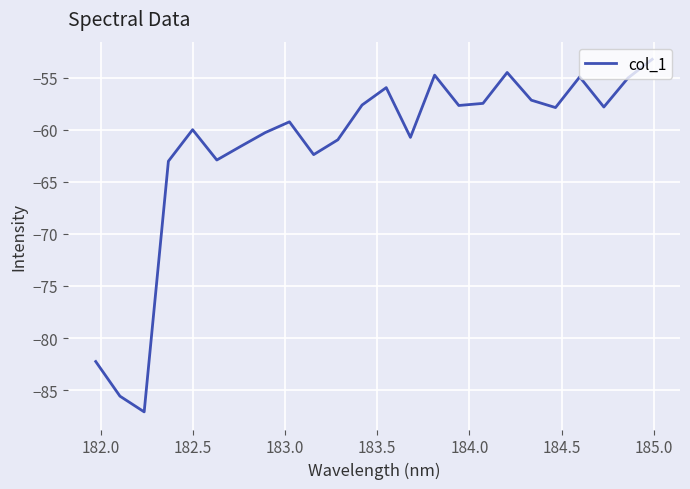

What is the sum of all values?

-1480.0